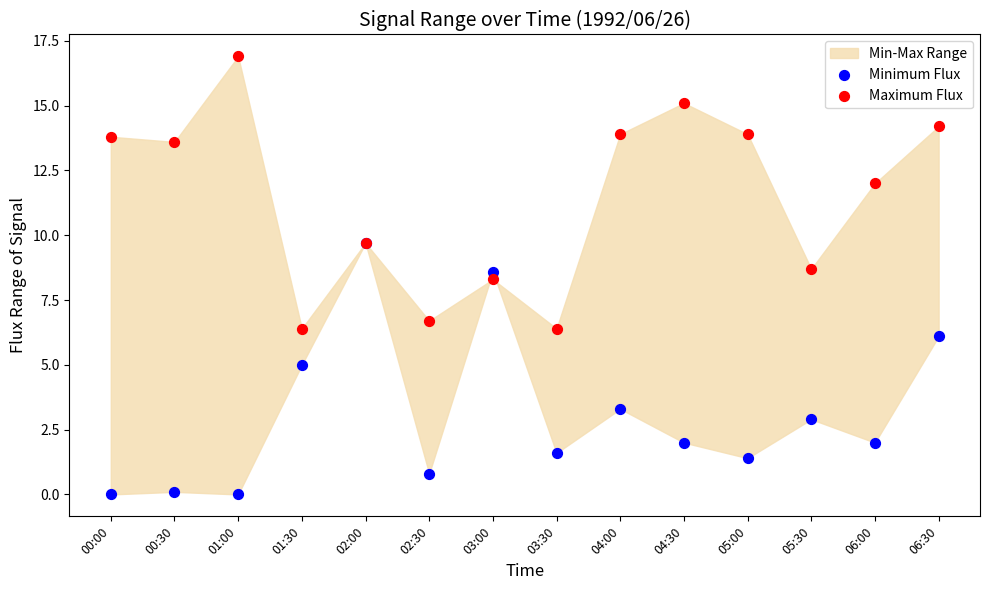

In the Maximum Flux series, what Y value is closest to 11?

12.0